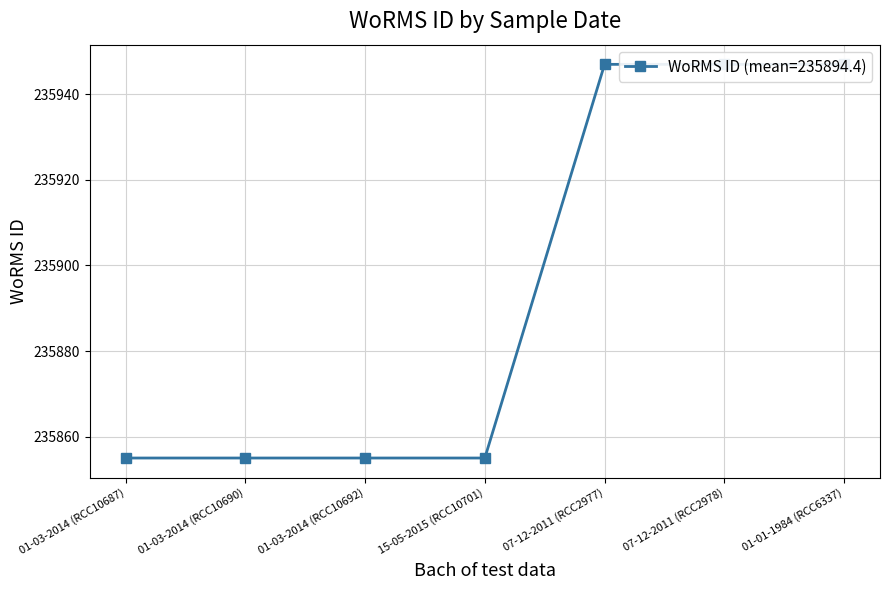

What is the change in value from 01-03-2014 (RCC10687) to 07-12-2011 (RCC2978)?

+92